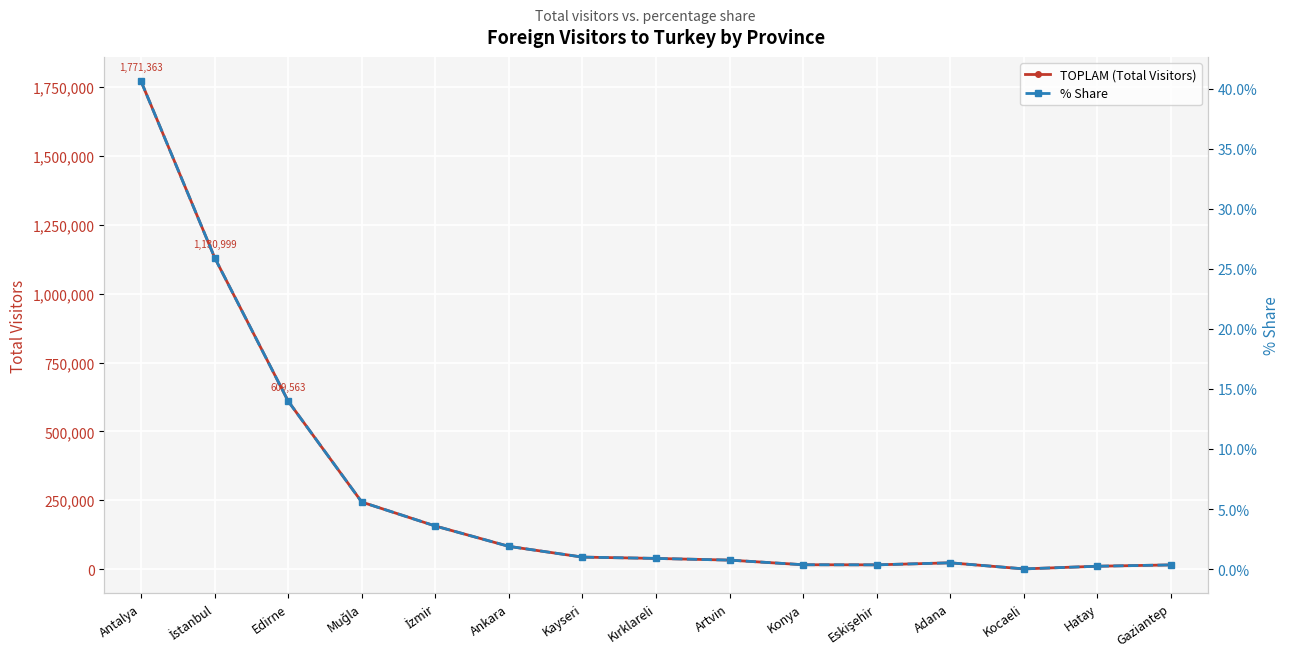

What is the difference between the maximum and minimum values in the TOPLAM (Total Visitors) series?

1770846